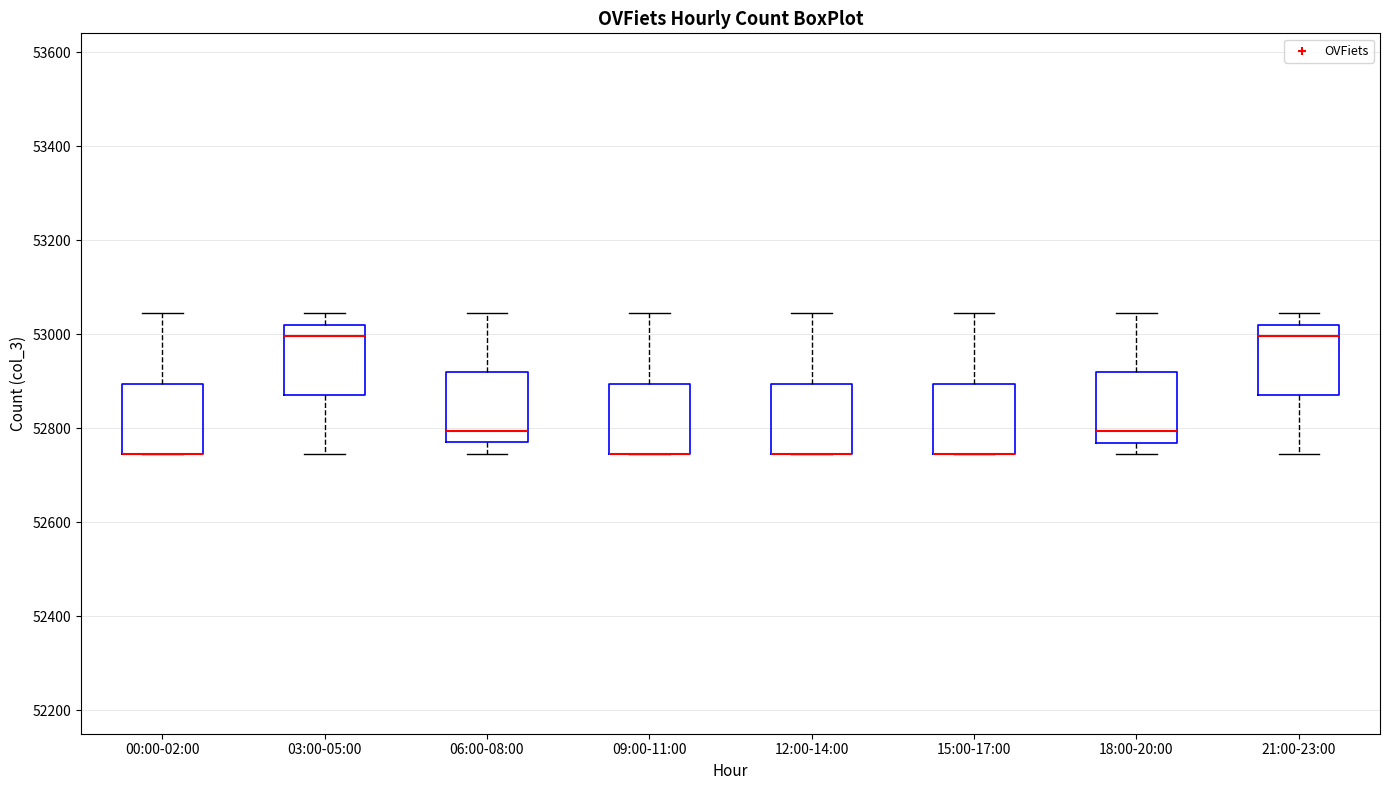

Reading left to right, transcribe this box plot: for each box, give where its median line is, the range the box spans, and where its two whiskers end, as read against the y-axis. The values are not printed on the chart, so give them approximately, as read against the axis.

00:00-02:00: median 52740 (drawn on the box's lower edge), box 52740 to 52900, whiskers 52740 to 53040
03:00-05:00: median 53000, box 52880 to 53020, whiskers 52740 to 53040
06:00-08:00: median 52800, box 52780 to 52920, whiskers 52740 to 53040
09:00-11:00: median 52740 (drawn on the box's lower edge), box 52740 to 52900, whiskers 52740 to 53040
12:00-14:00: median 52740 (drawn on the box's lower edge), box 52740 to 52900, whiskers 52740 to 53040
15:00-17:00: median 52740 (drawn on the box's lower edge), box 52740 to 52900, whiskers 52740 to 53040
18:00-20:00: median 52800, box 52760 to 52920, whiskers 52740 to 53040
21:00-23:00: median 53000, box 52880 to 53020, whiskers 52740 to 53040